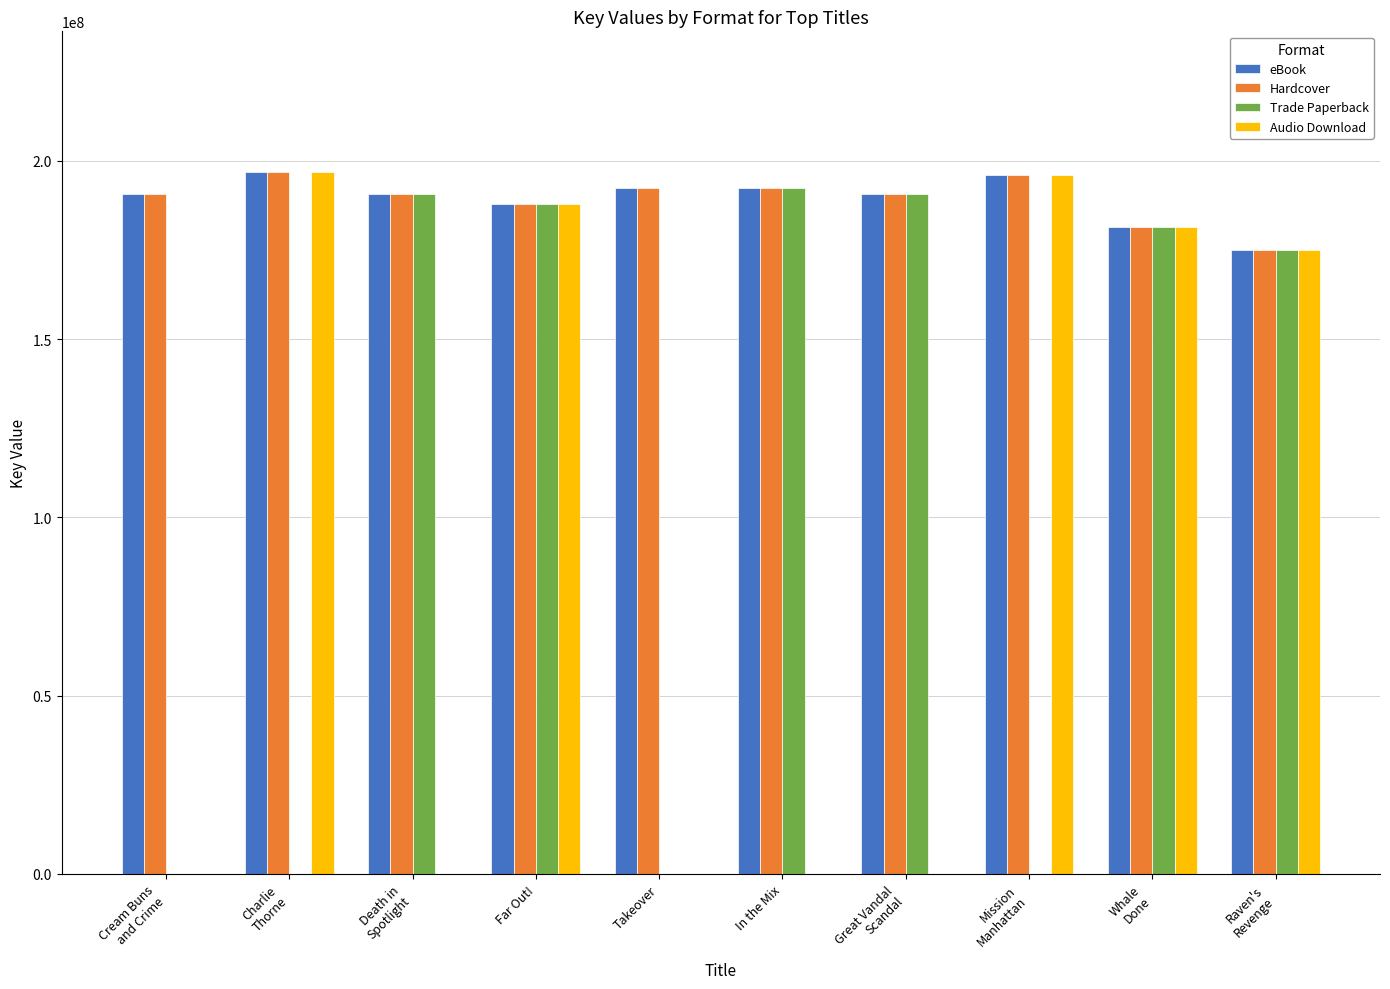

The value of eBook at Takeover is 192346394. True or false?

True